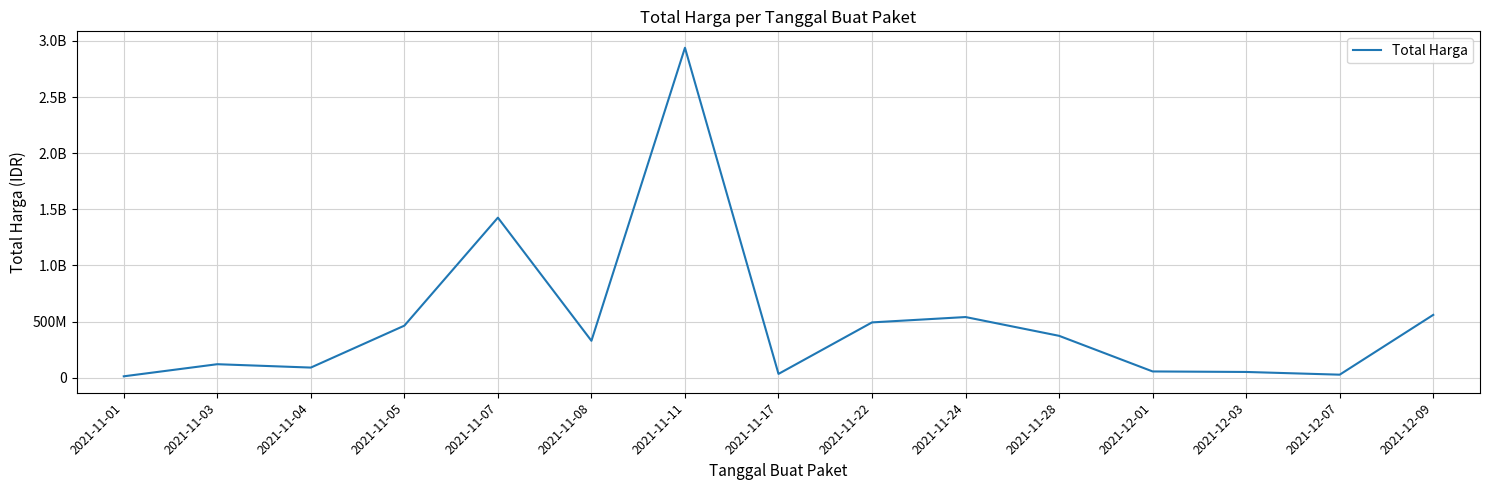

List the labels in order of value, largest first.

2021-11-11, 2021-11-07, 2021-12-09, 2021-11-24, 2021-11-22, 2021-11-05, 2021-11-28, 2021-11-08, 2021-11-03, 2021-11-04, 2021-12-01, 2021-12-03, 2021-11-17, 2021-12-07, 2021-11-01